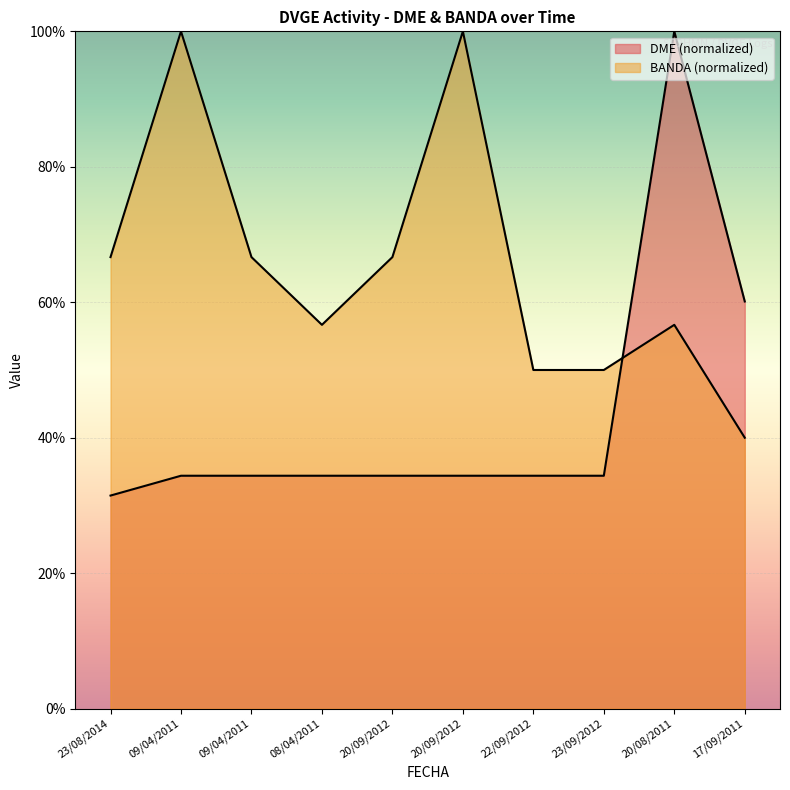

What is the total value across all series at 20/09/2012?

101.1